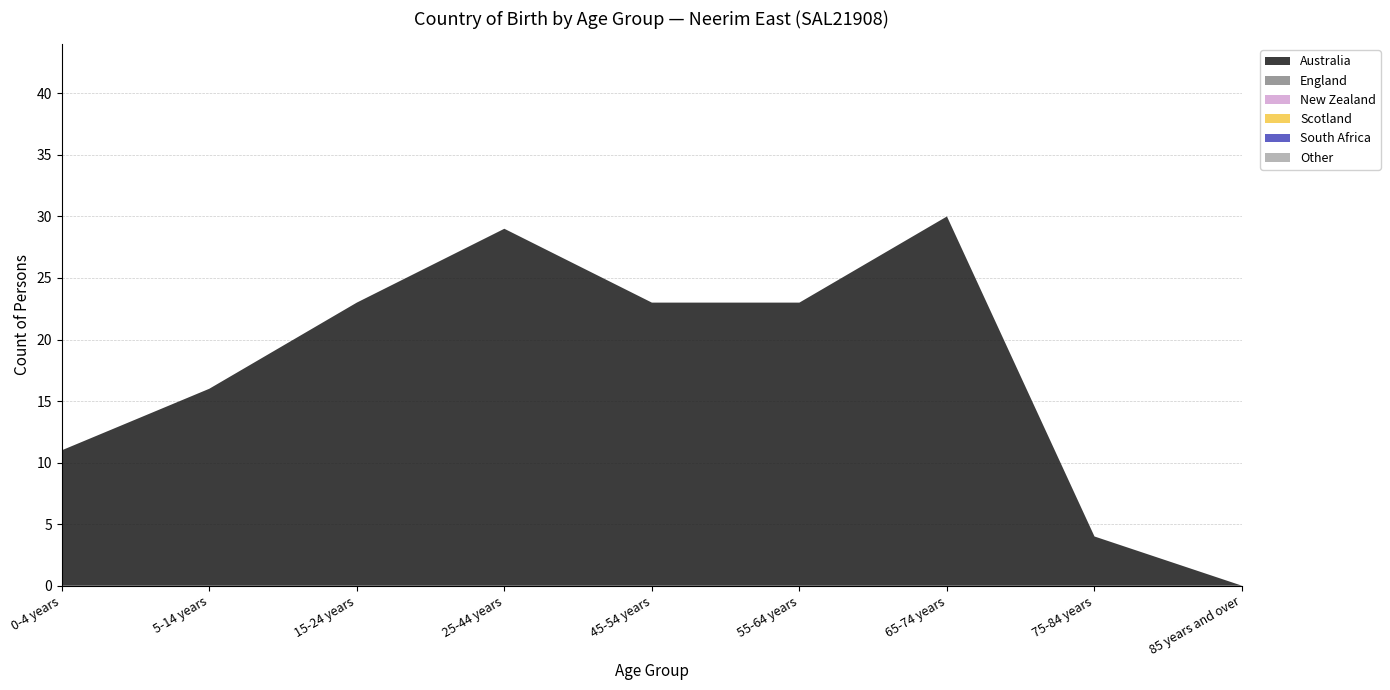

Reading right to left, transcribe all the data shown in this chart.

Australia: 0	4	30	23	23	29	23	16	11
England: 0	0	0	0	0	0	0	0	0
New Zealand: 0	0	0	0	0	0	0	0	0
Scotland: 0	0	0	0	0	0	0	0	0
South Africa: 0	0	0	0	0	0	0	0	0
Other: 0	0	0	0	0	0	0	0	0